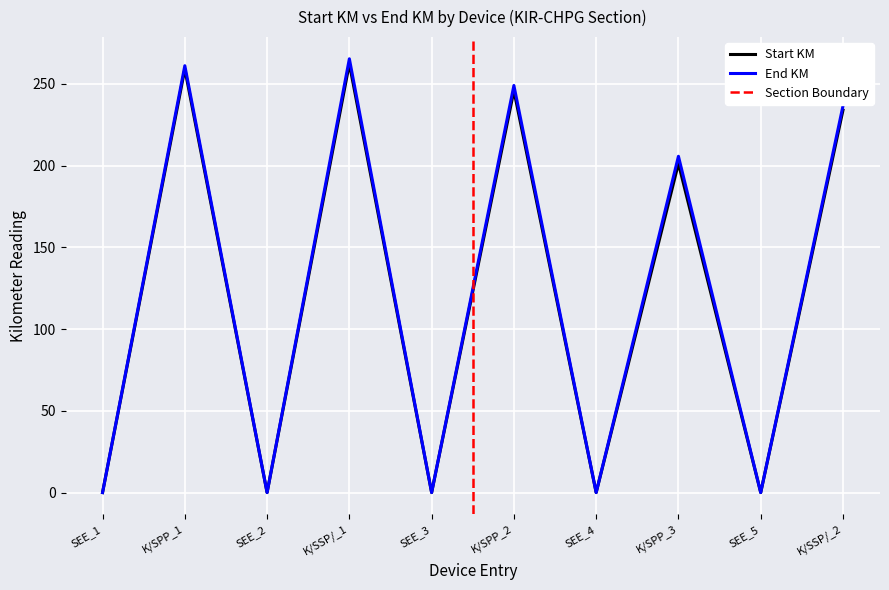

The End KM series shows -136.1 at SEE_2. True or false?

False